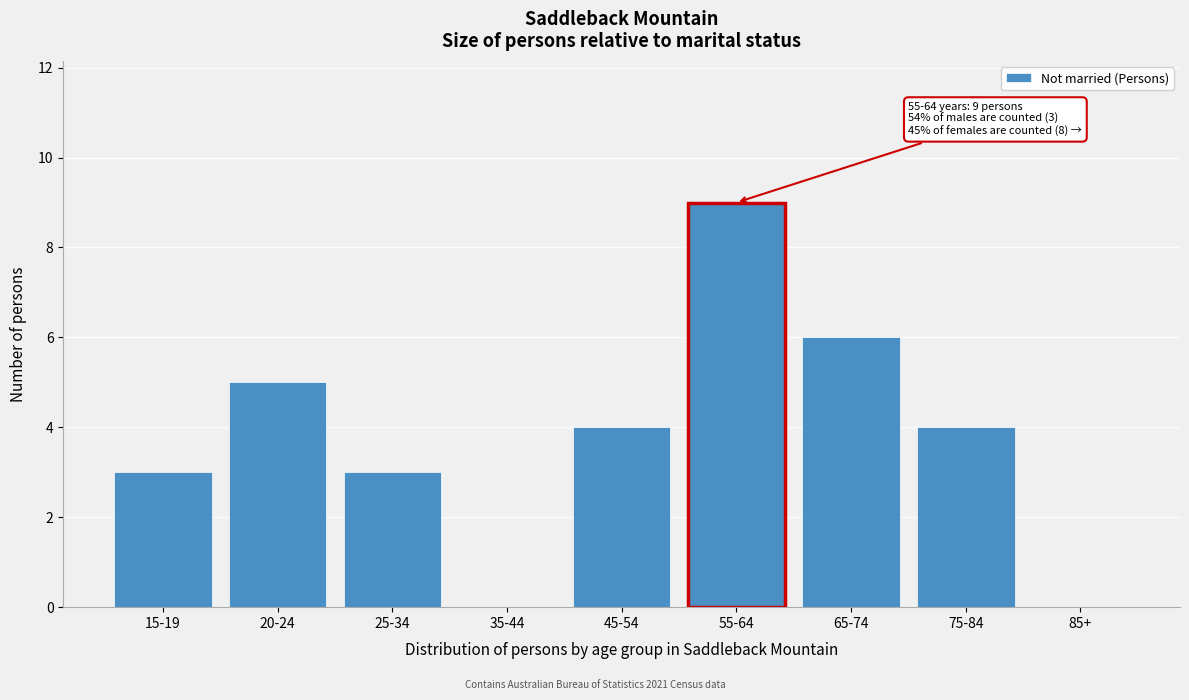

Reading right to left, list all the values displayed in this chart.

85+=0	75-84=4	65-74=6	55-64=9	45-54=4	35-44=0	25-34=3	20-24=5	15-19=3